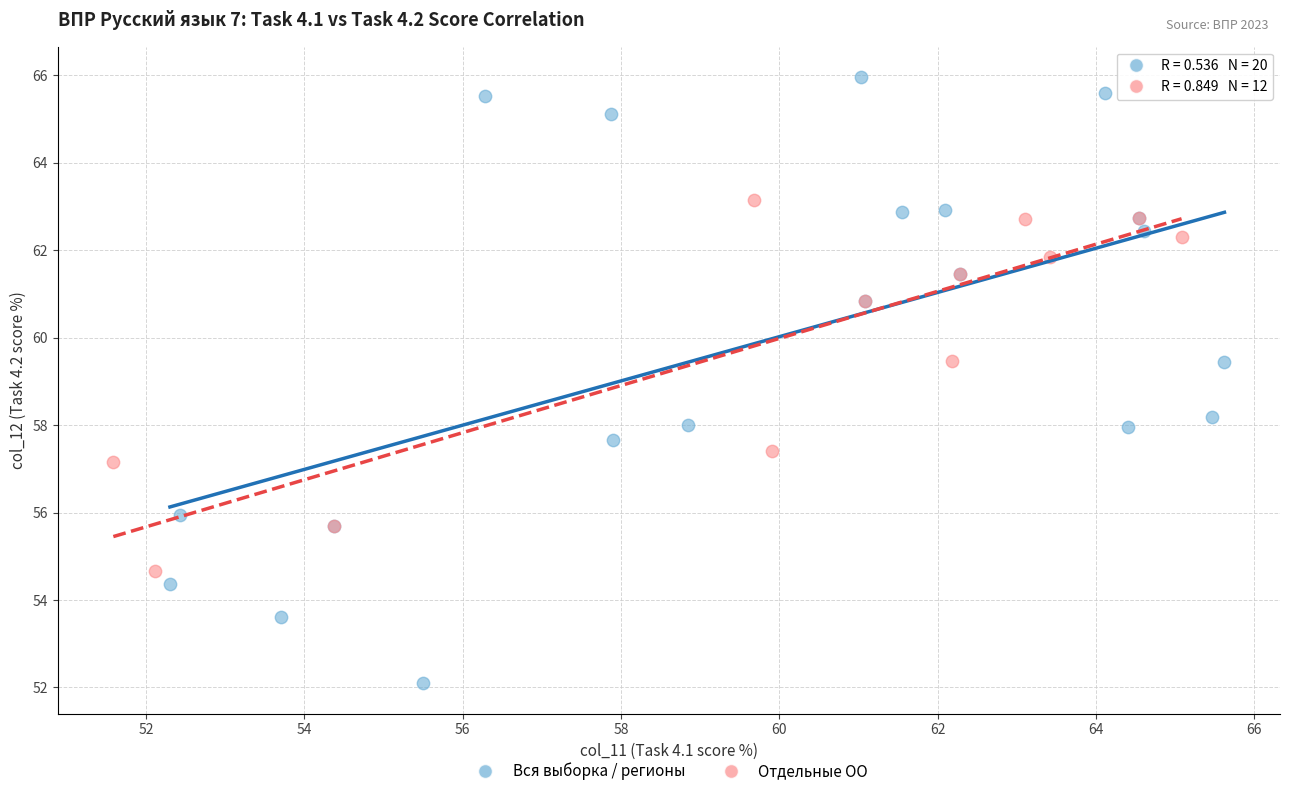

Which series reaches the minimum Y coordinate?

Вся выборка / регионы